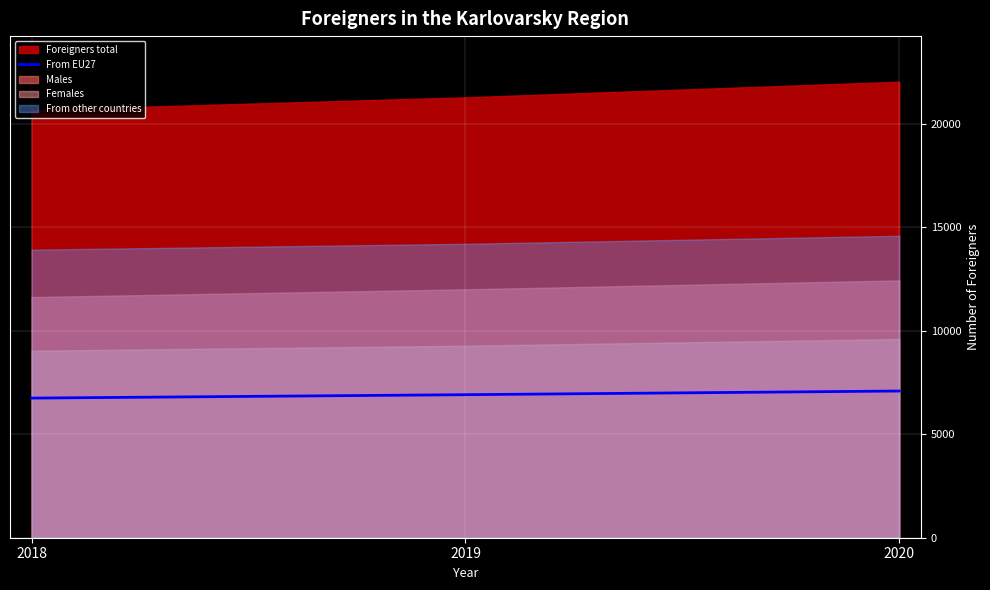

True or false: the data shows 6746.0 at 2018.

True